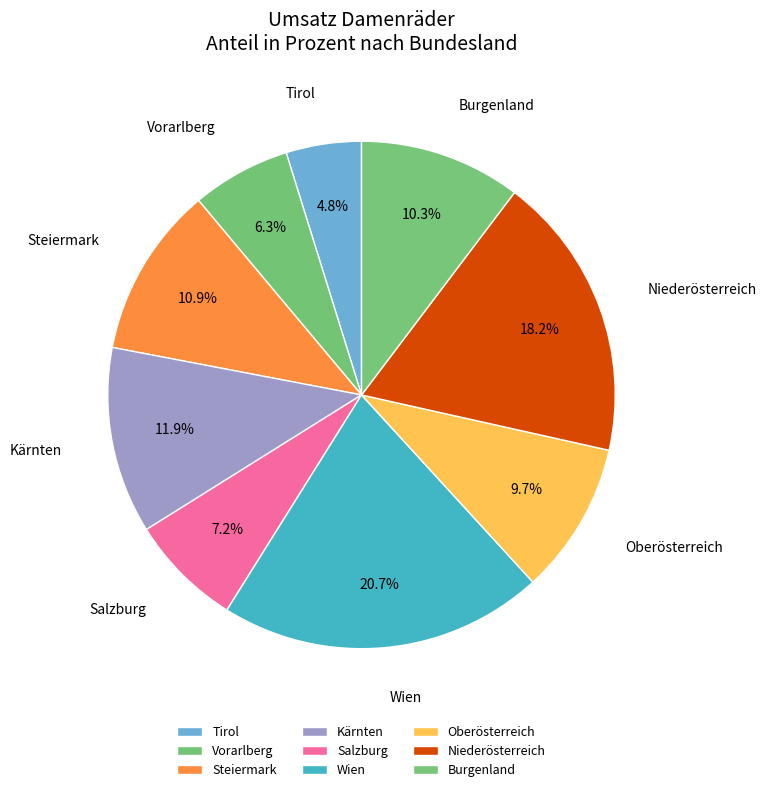

Rank the categories by value from lowest to highest.

Tirol, Vorarlberg, Salzburg, Oberösterreich, Burgenland, Steiermark, Kärnten, Niederösterreich, Wien